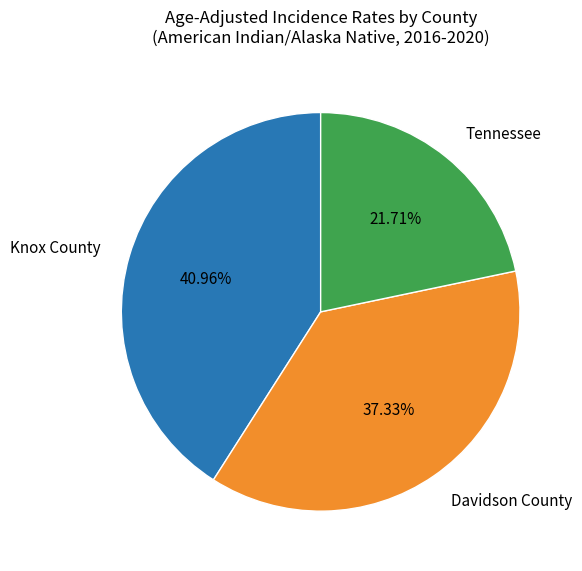

Between Davidson County and Knox County, which is larger?

Knox County